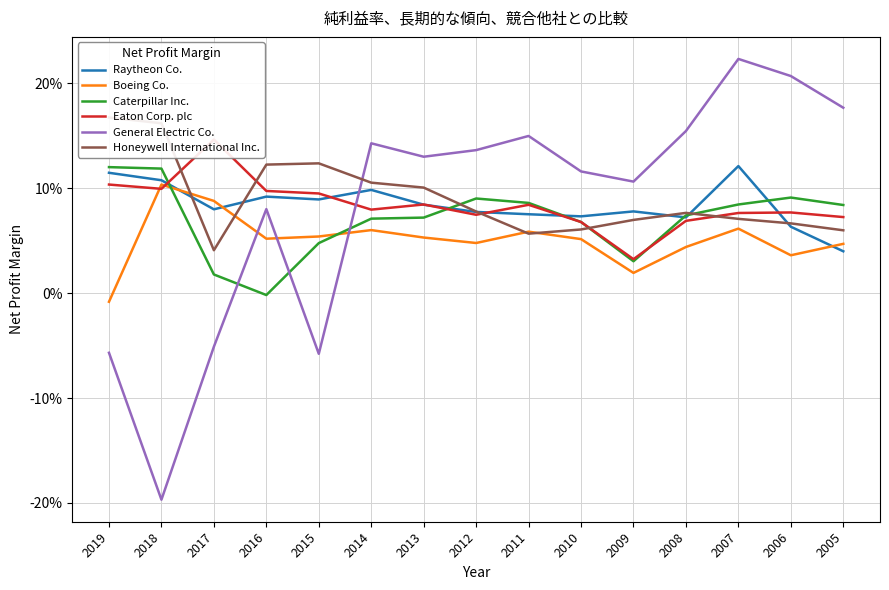

What is the total value across all series at 2010?

0.4